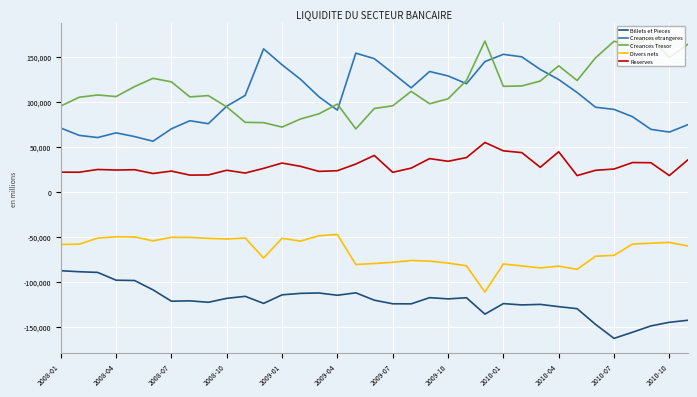

What is the sum of all Billets et Pieces values?

-4266343.6